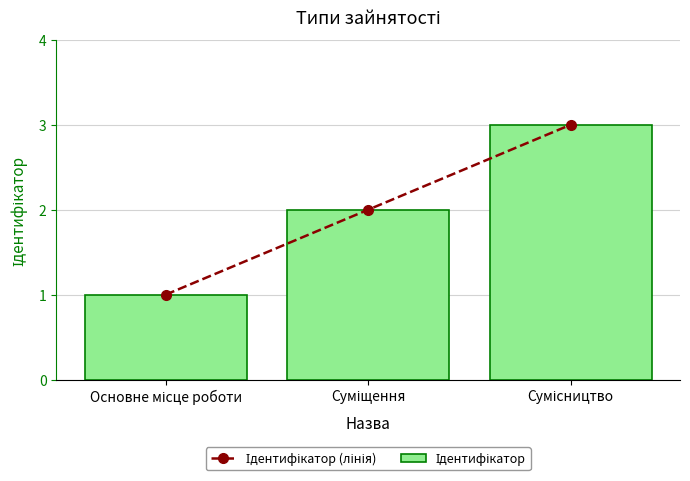

Reading left to right, what are all the values shown in this chart?

Ідентифікатор (лінія): 1	2	3
Ідентифікатор: 1	2	3